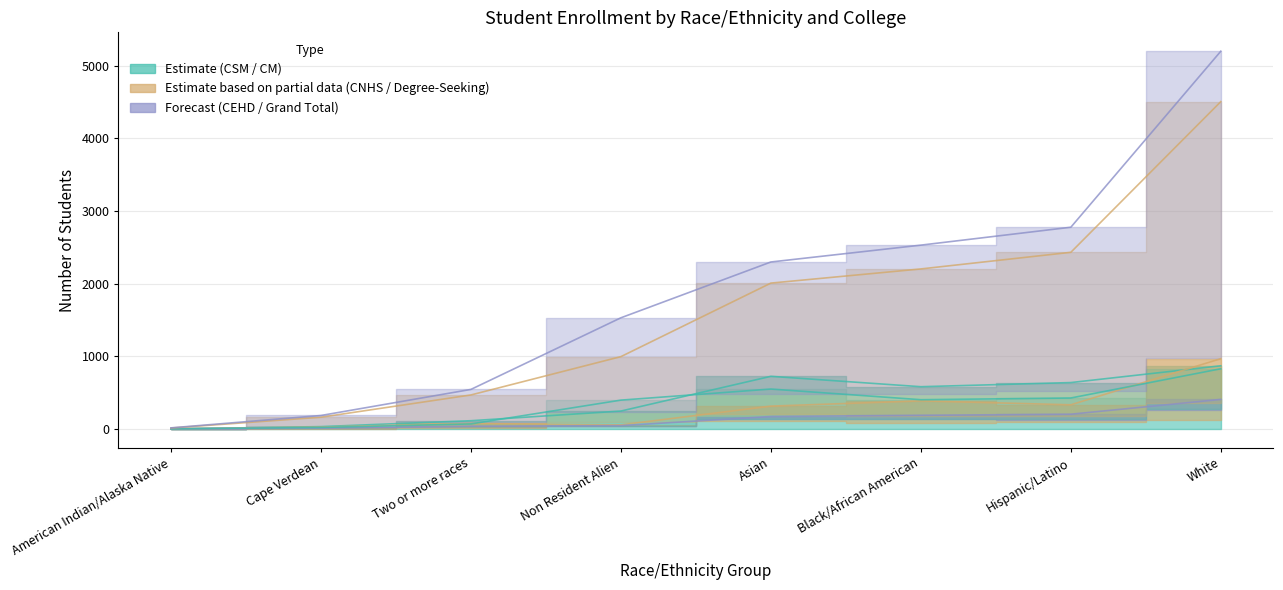

Which series has the largest total across all categories?

Grand Total